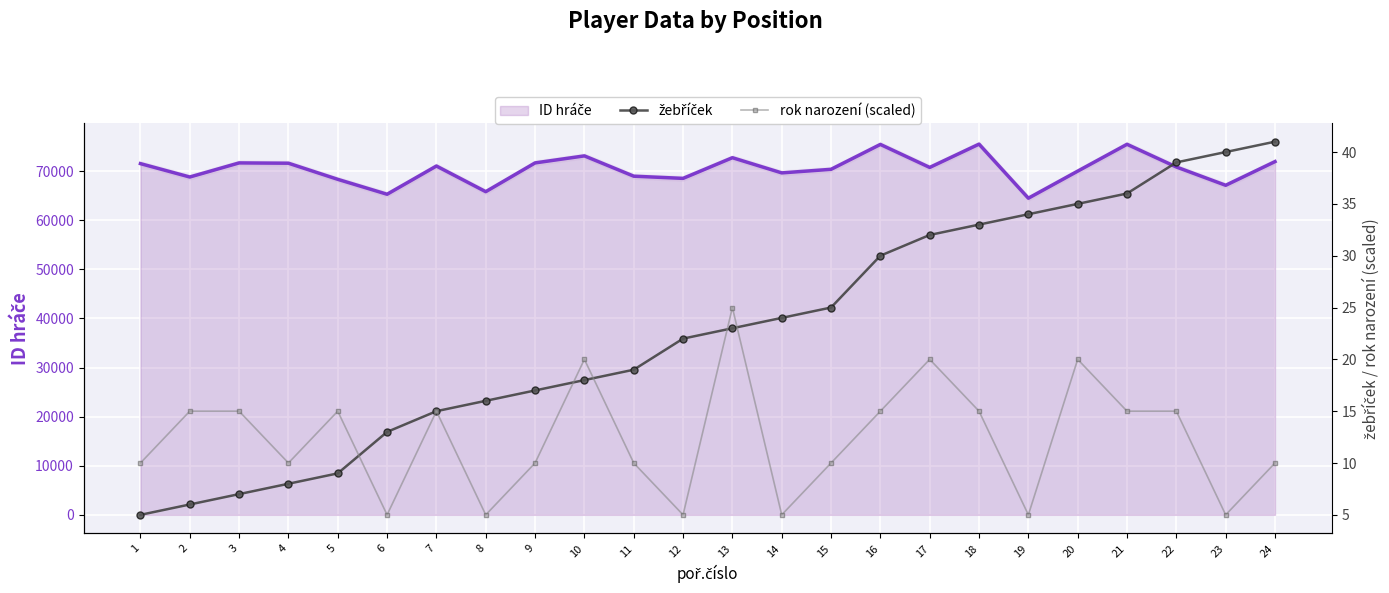

What is the value of the žebříček point at the 10th from the left?

18